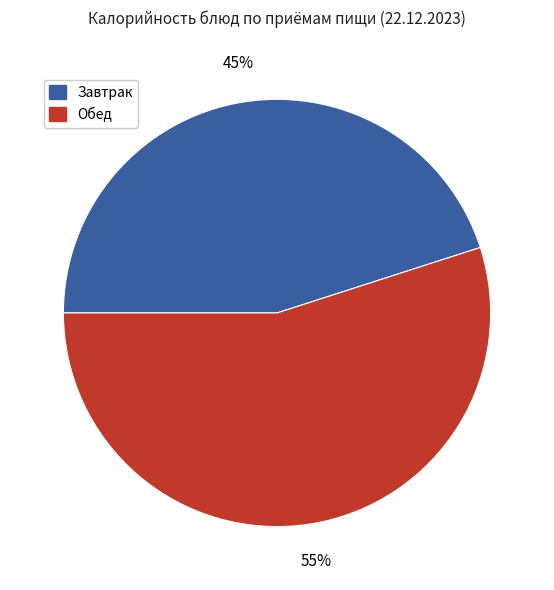

To the nearest percent, what is the average slice percentage?

50%